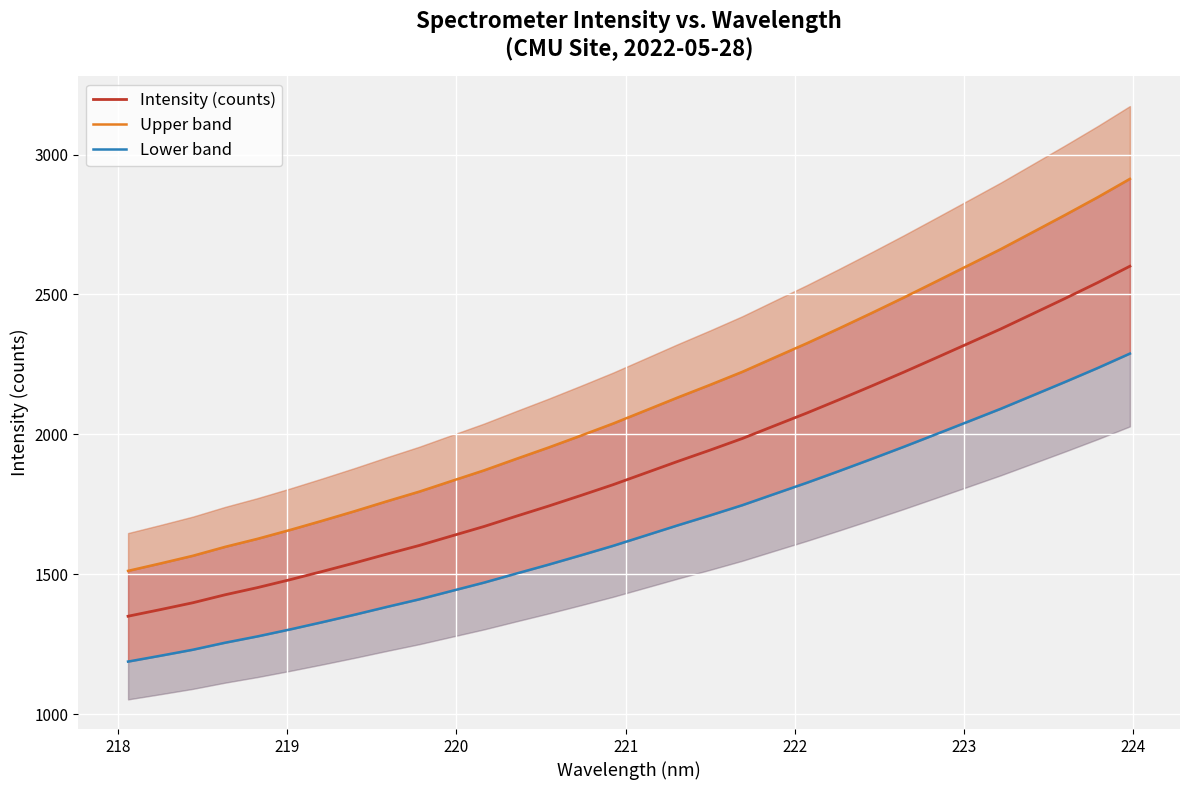

What is the maximum value for Intensity (counts)?

2600.9